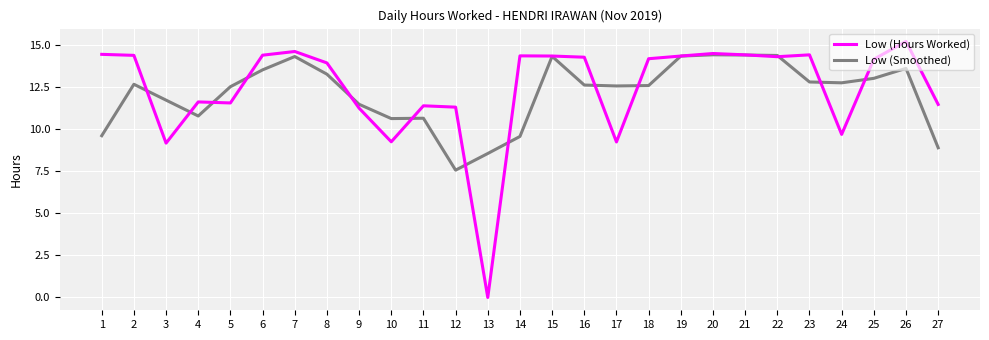

What is the difference between the maximum and second lowest values in the Low (Smoothed) series?

5.9